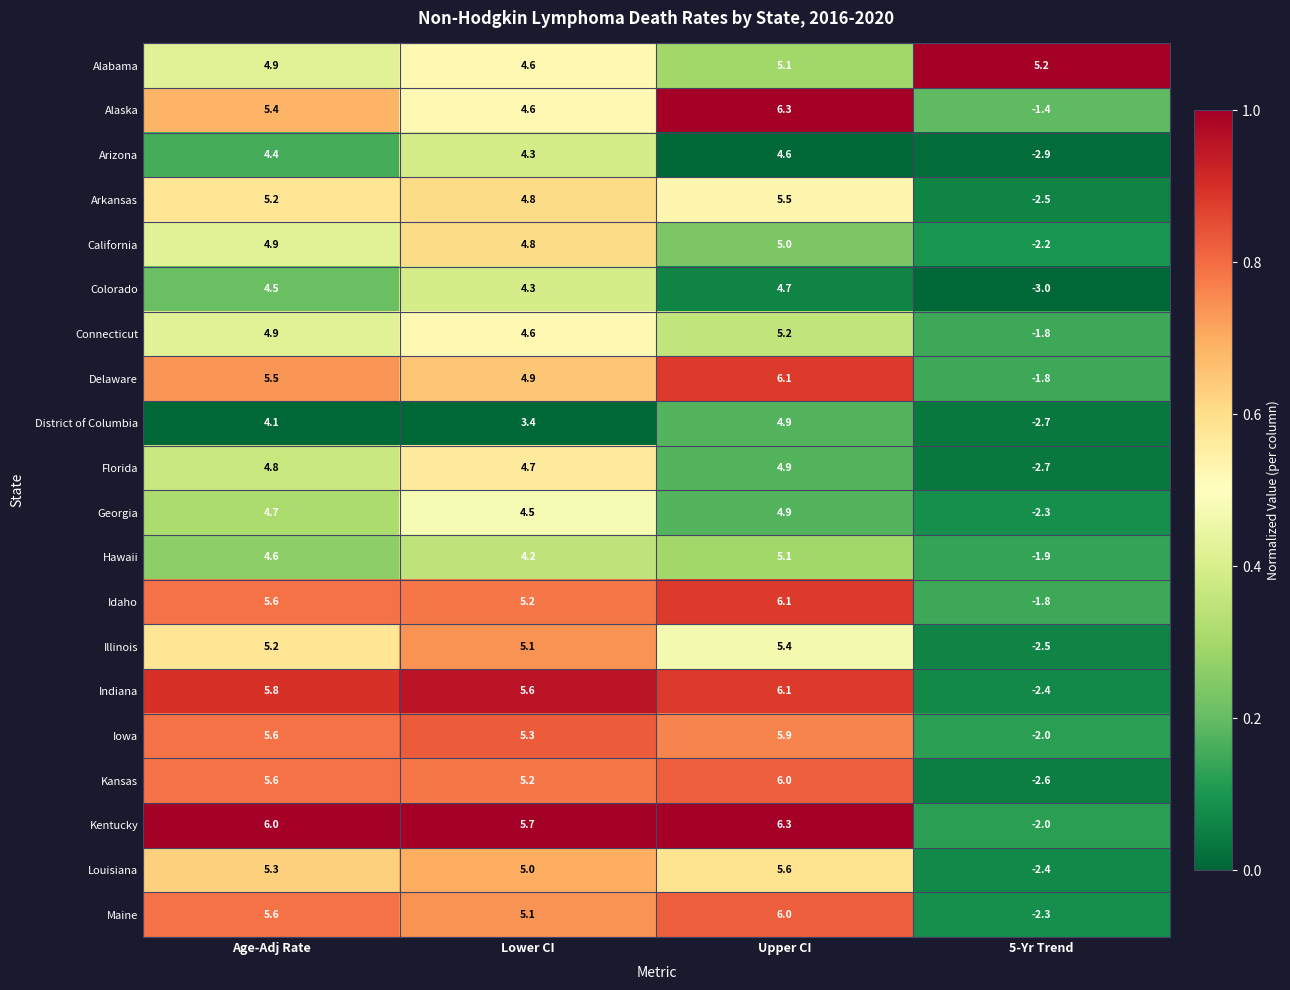

Which series has the largest total across all categories?

Alabama